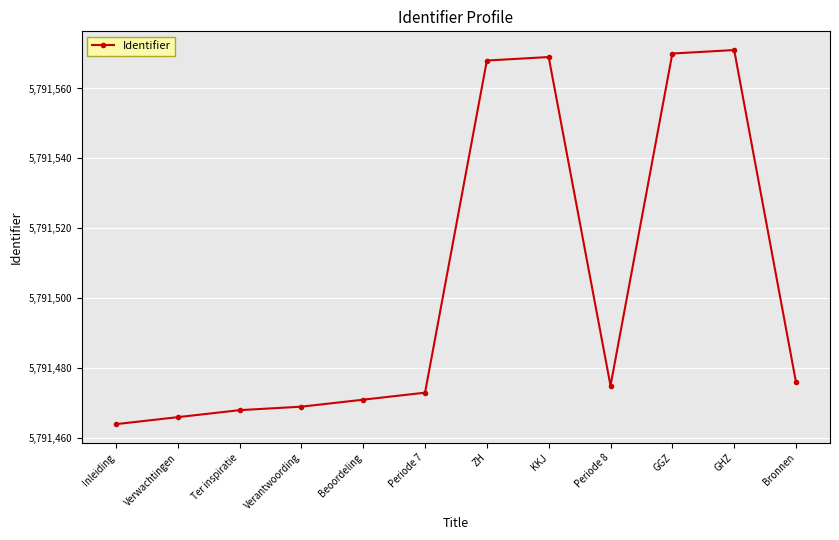

Count the number of categories in the chart.

12